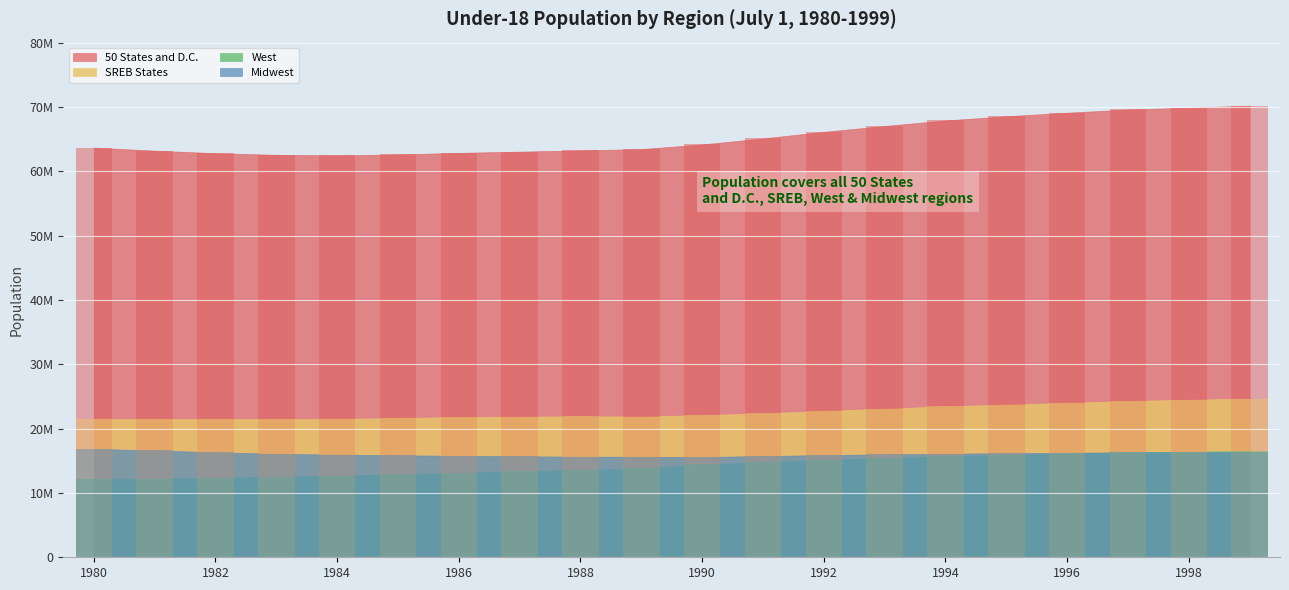

Is the value of SREB States at 1981 greater than the value of West at 1985?

Yes